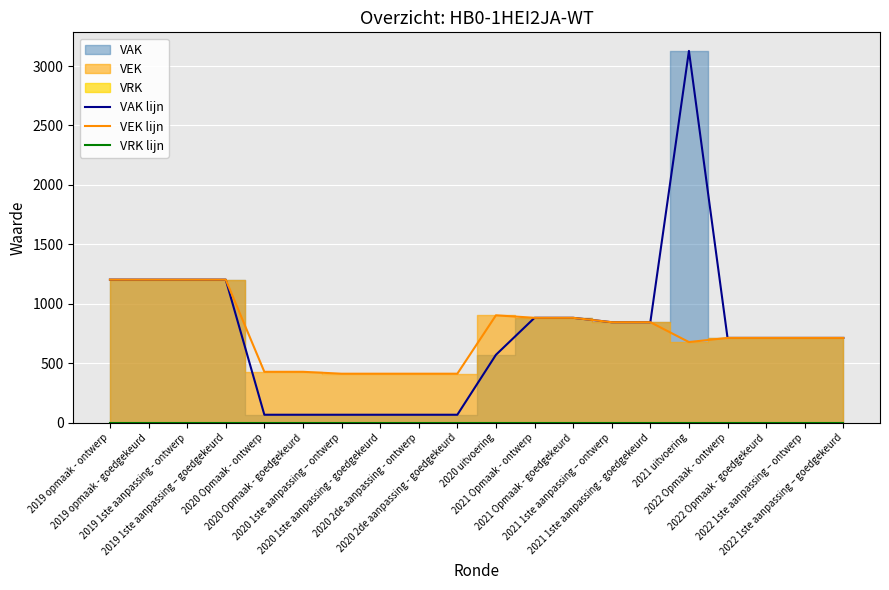

Reading right to left, list all the values displayed in this chart.

VAK lijn: 714	714	714	714	3127	846	846	883	883	572	68	68	68	68	68	68	1204	1204	1204	1204
VEK lijn: 714	714	714	714	679	846	846	883	883	904	413	413	413	413	429	429	1204	1204	1204	1204
VRK lijn: 0	0	0	0	0	0	0	0	0	0	0	0	0	0	0	0	0	0	0	0